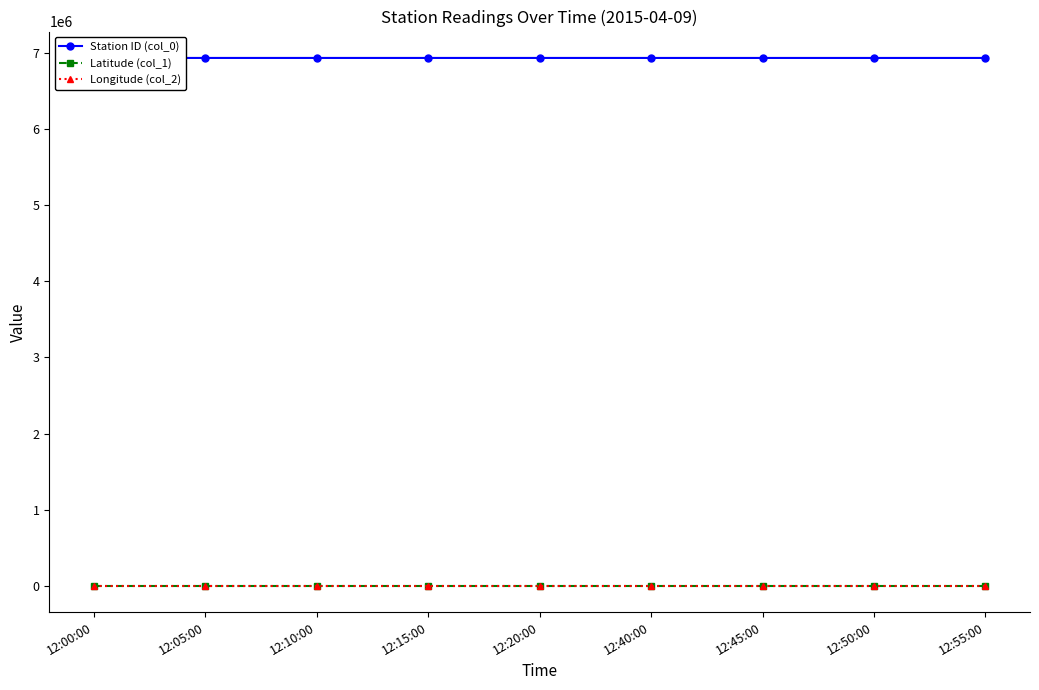

What is the approximate value of Latitude (col_1) at 12:45:00?

38.7